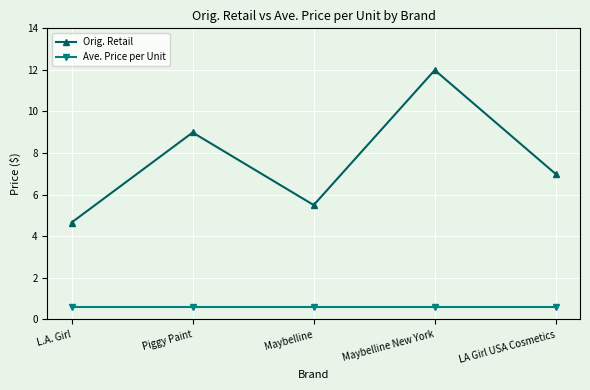

What is the approximate value of Orig. Retail at Maybelline?

5.5